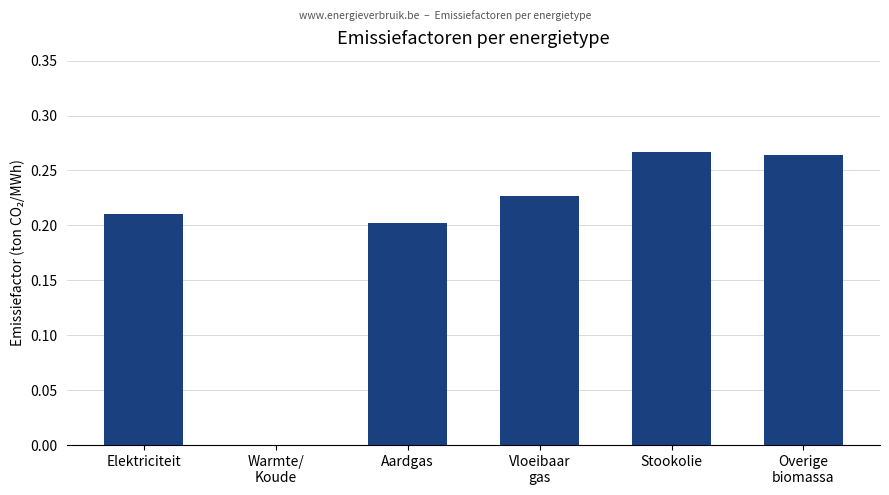

How many values are between 0 and 1?

6